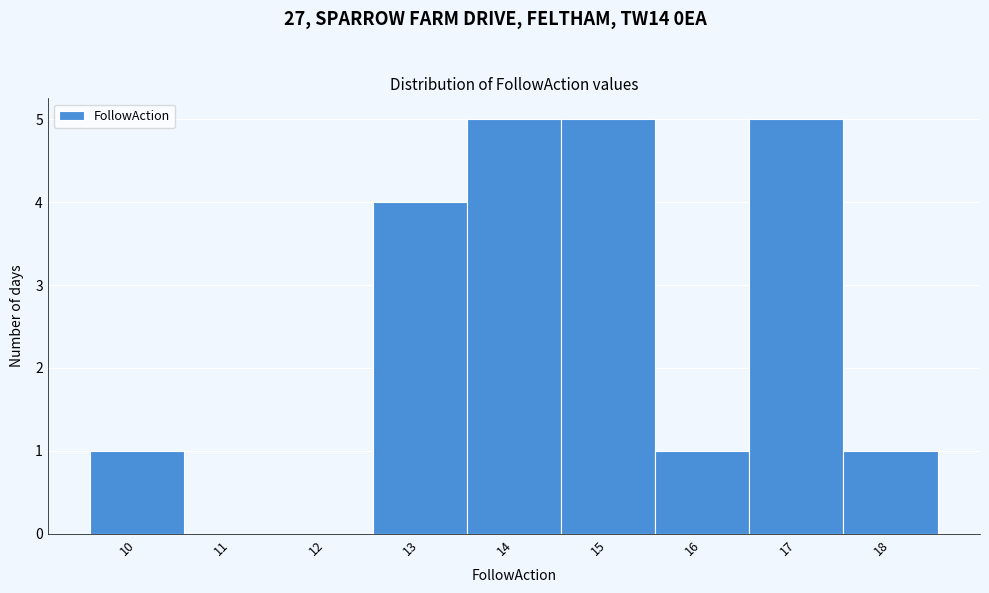

Reading left to right, transcribe this chart: for each bar, give the range it covers on the x-axis and its height. The values are not printed on the chart, so give them approximately, as read against the axis.

9.5 to 10.5: 1
10.5 to 11.5: 0
11.5 to 12.5: 0
12.5 to 13.5: 4
13.5 to 14.5: 5
14.5 to 15.5: 5
15.5 to 16.5: 1
16.5 to 17.5: 5
17.5 to 18.5: 1